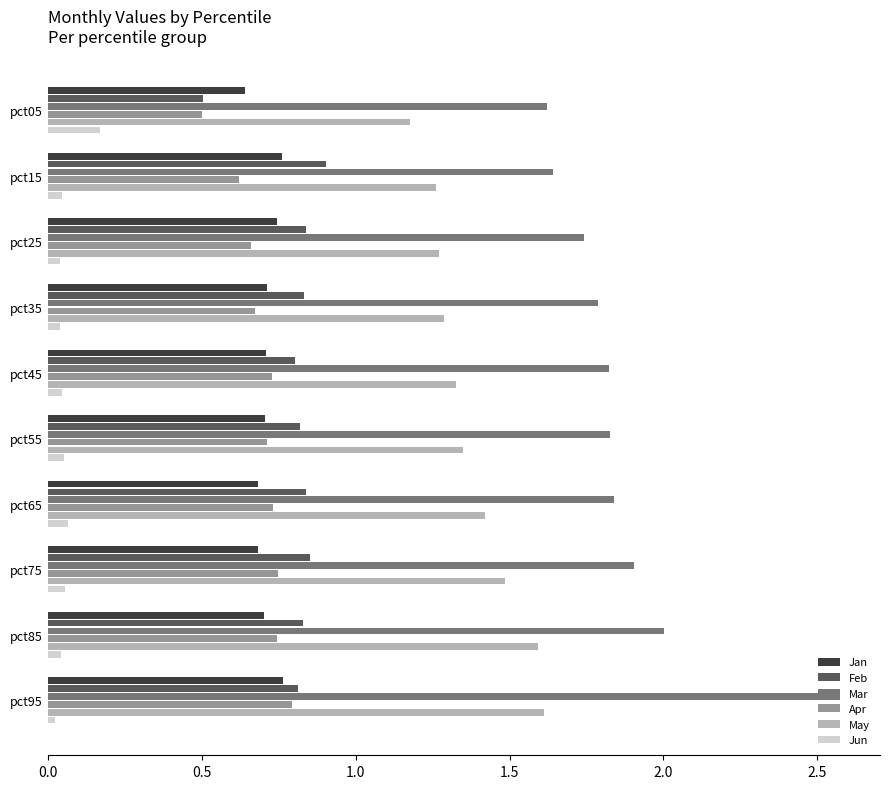

At which category is the sum across all series the highest?

pct95